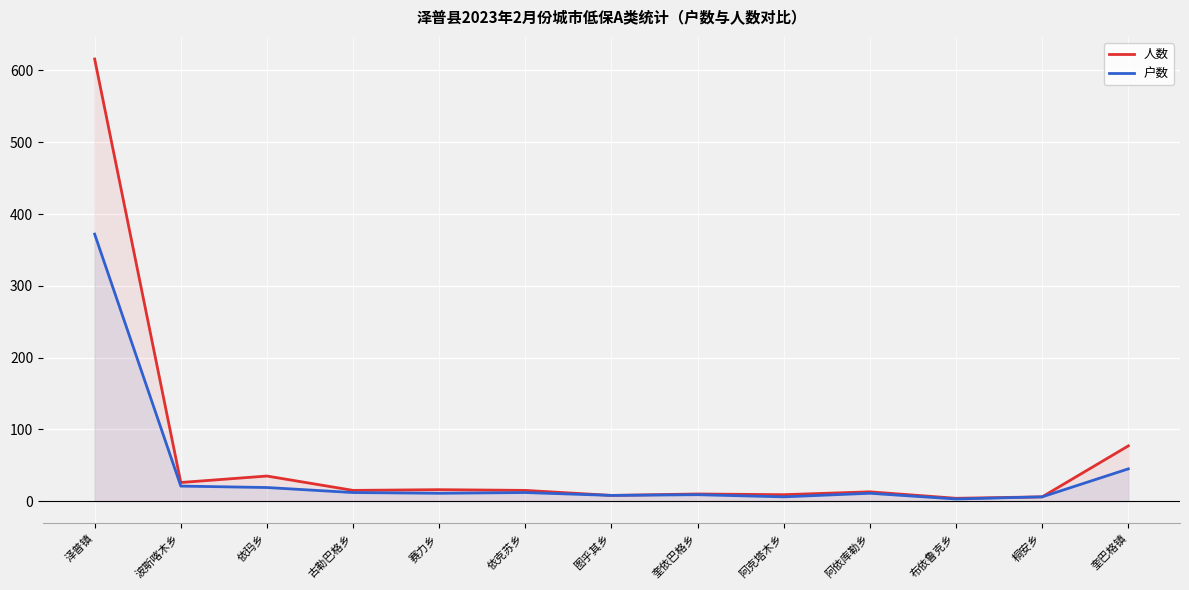

Is the value of 户数 at 桐安乡 greater than the value of 人数 at 阿克塔木乡?

No